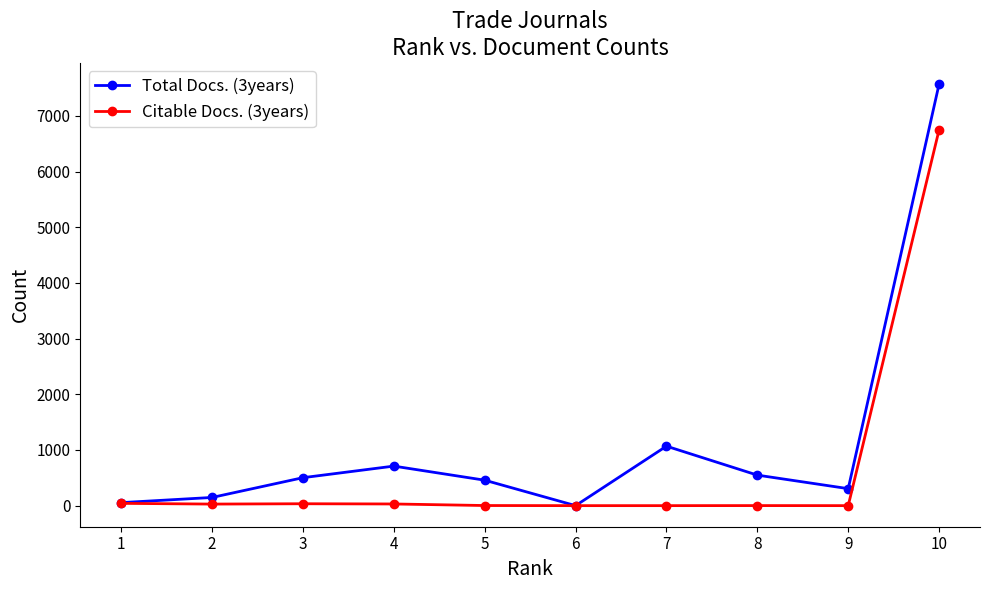

What is the maximum value shown in the chart?

7571